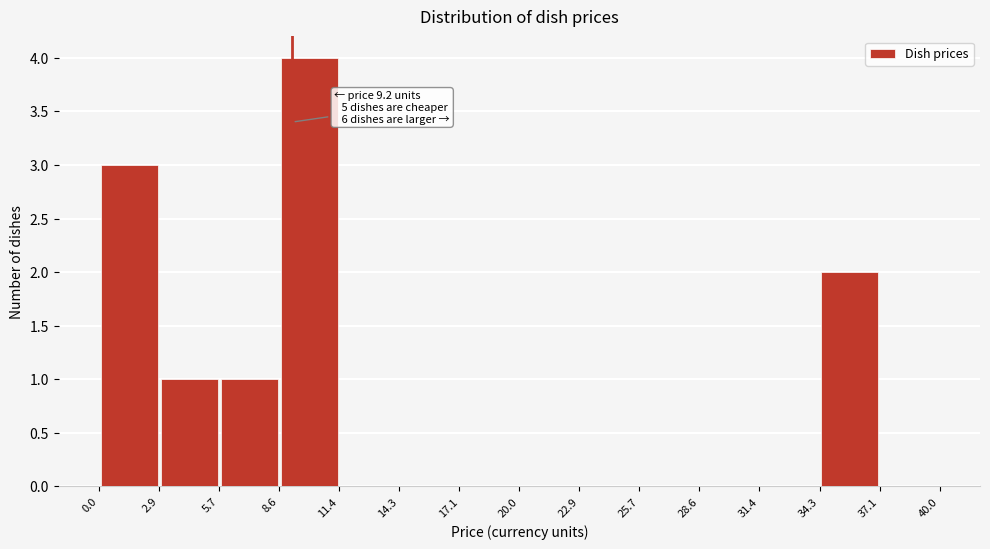

Which range on the x-axis has the tallest bar?

8.6 to 11.4